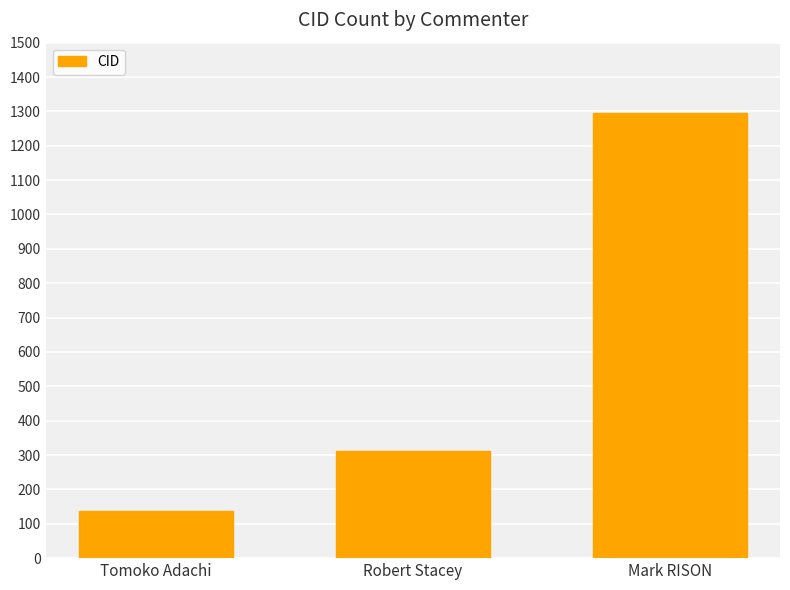

How many data points does each series have?

3